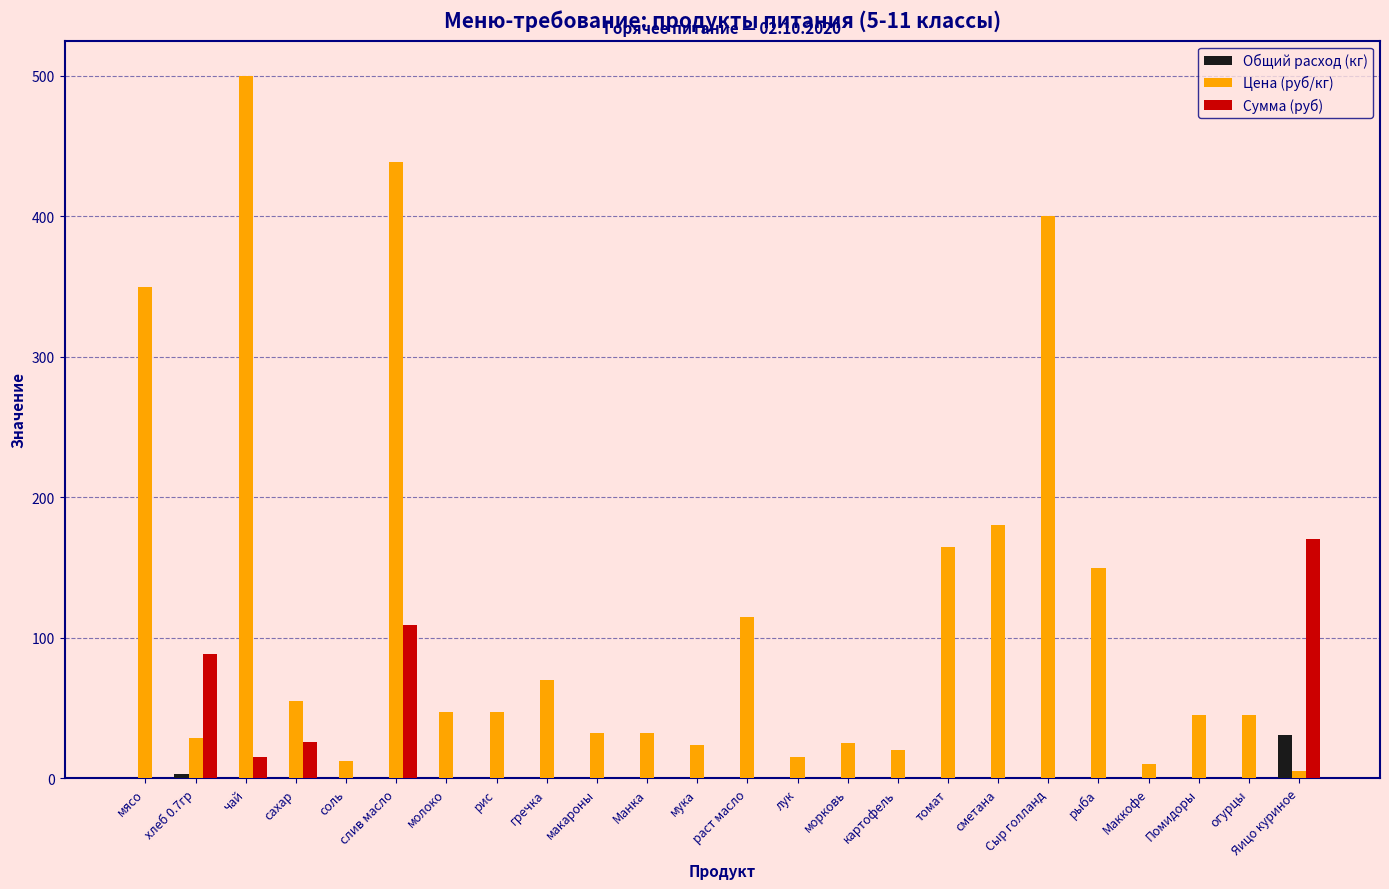

What is the average value of the Цена (руб/кг) series?

117.1